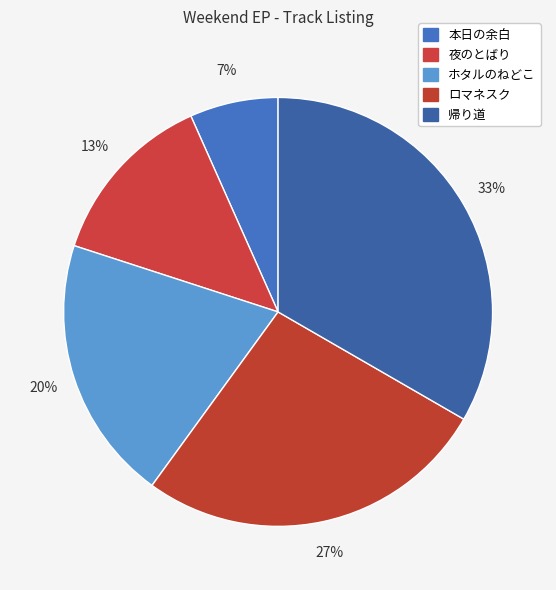

Which slice is the smallest?

本日の余白